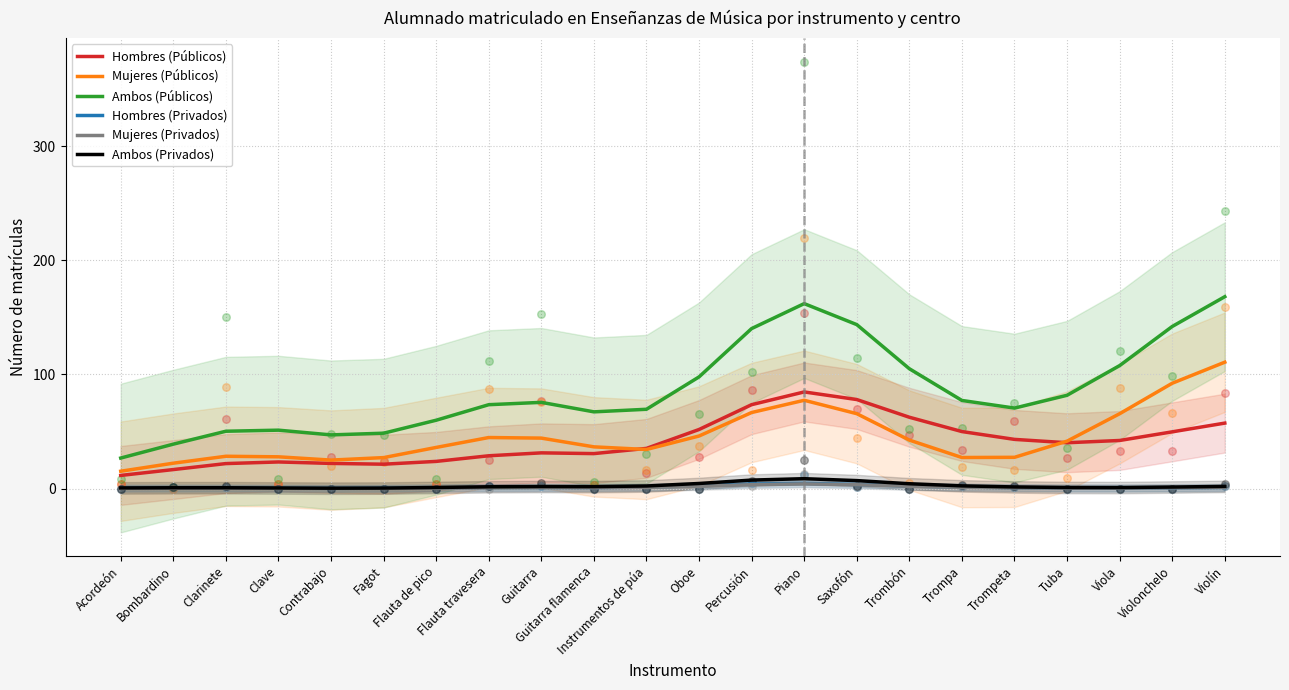

Is the value of Mujeres (Privados) at Violonchelo greater than the value of Ambos (Públicos) at Flauta travesera?

No